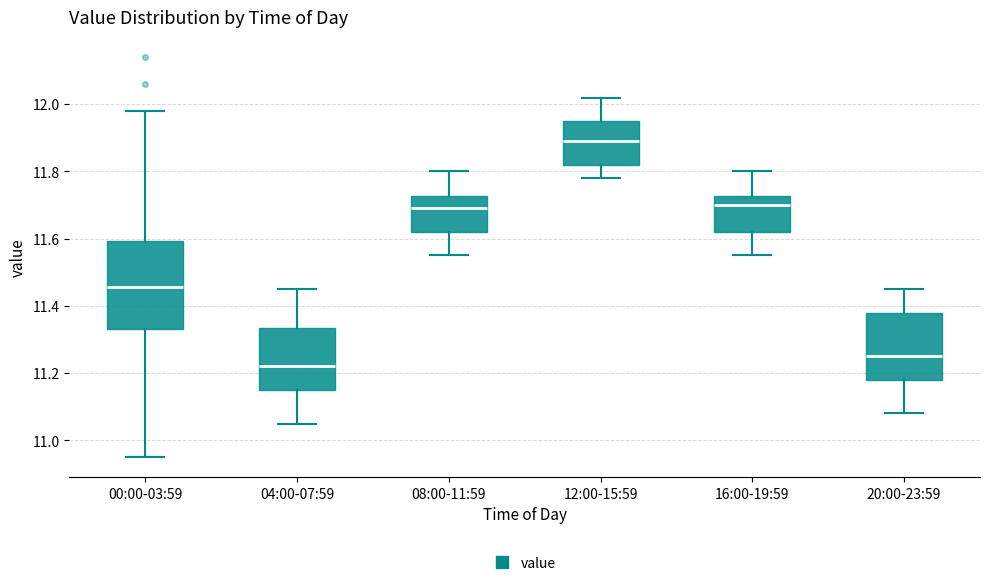

Reading left to right, transcribe this box plot: for each box, give where its median line is, the range the box spans, and where its two whiskers end, as read against the y-axis. The values are not printed on the chart, so give them approximately, as read against the axis.

00:00-03:59: median 11.46, box 11.34 to 11.60, whiskers 10.96 to 11.98
04:00-07:59: median 11.22, box 11.16 to 11.34, whiskers 11.06 to 11.46
08:00-11:59: median 11.70, box 11.62 to 11.72, whiskers 11.56 to 11.80
12:00-15:59: median 11.90, box 11.82 to 11.96, whiskers 11.78 to 12.02
16:00-19:59: median 11.70, box 11.62 to 11.72, whiskers 11.56 to 11.80
20:00-23:59: median 11.26, box 11.18 to 11.38, whiskers 11.08 to 11.46